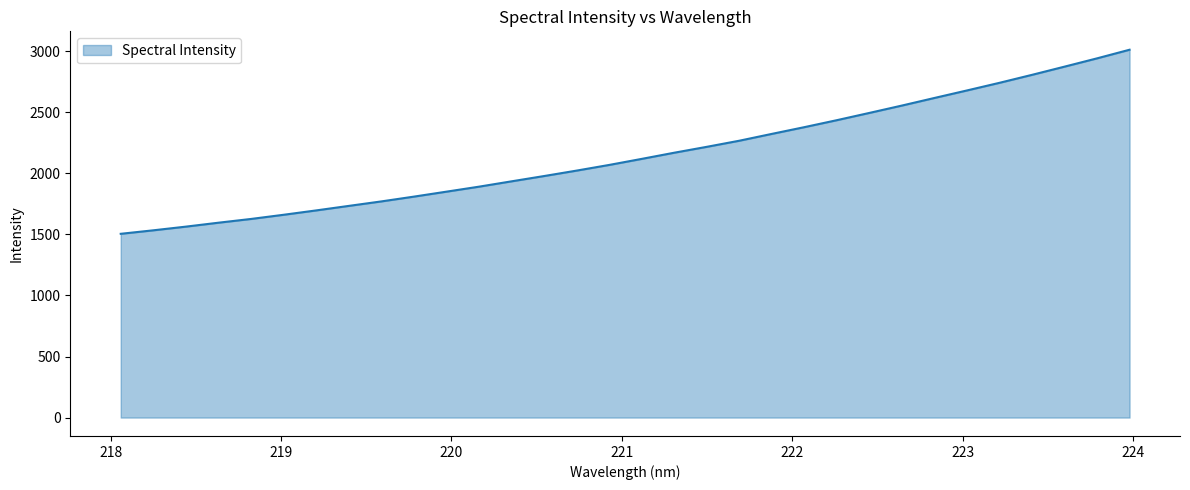

What is the smallest value displayed?

1504.9